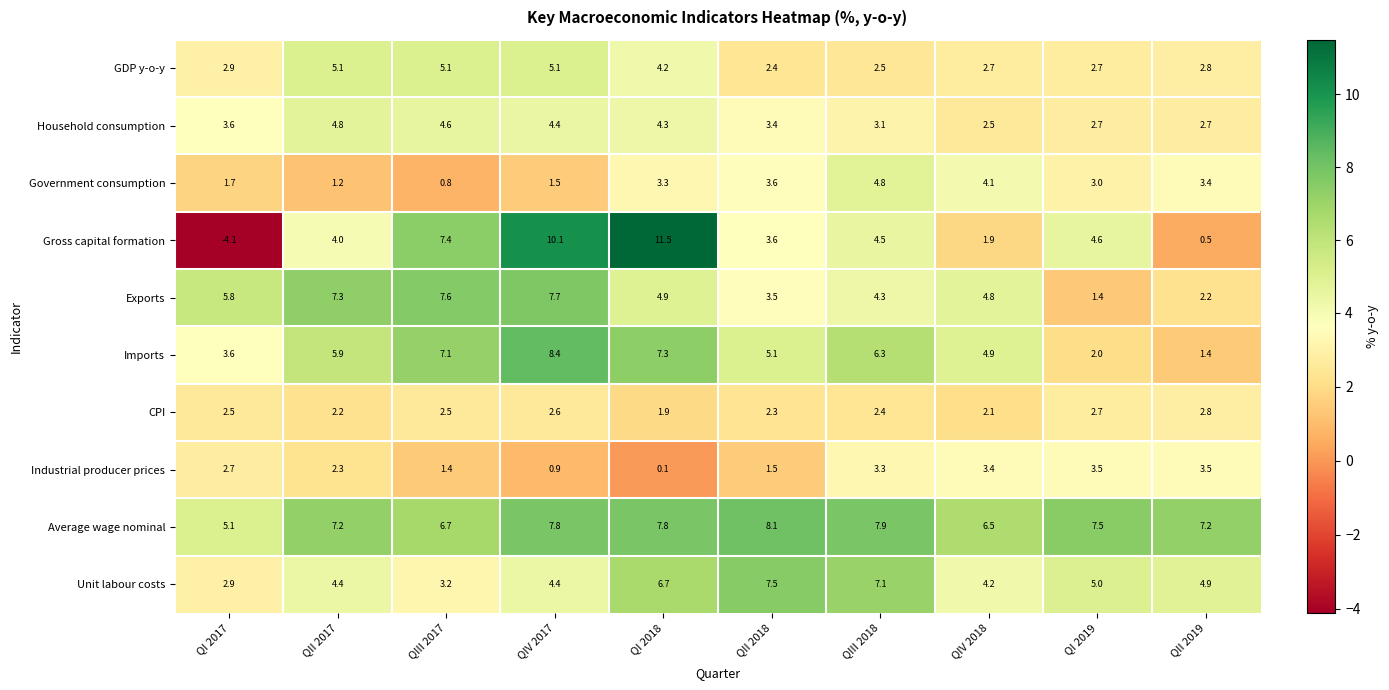

What is the maximum value shown in the chart?

11.5